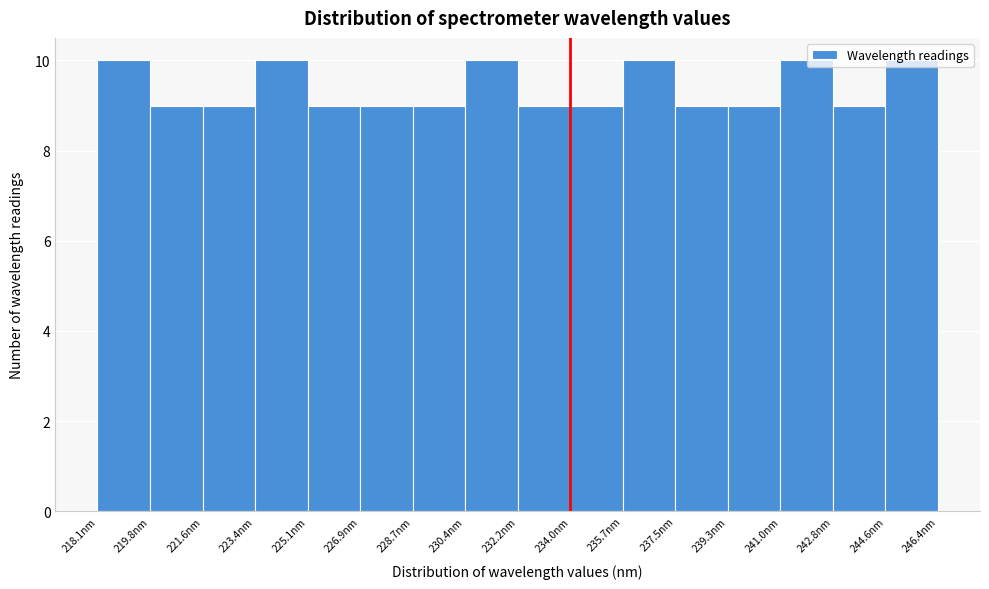

Reading left to right, transcribe this chart: for each bar, give the range it covers on the x-axis and its height. Neither the bar edges nor the heights are printed on the chart, so give them approximately, as read against the axes.

218.0 to 219.8: 10
219.8 to 221.6: 9
221.6 to 223.4: 9
223.4 to 225.2: 10
225.2 to 227.0: 9
227.0 to 228.6: 9
228.6 to 230.4: 9
230.4 to 232.2: 10
232.2 to 234.0: 9
234.0 to 235.8: 9
235.8 to 237.6: 10
237.6 to 239.2: 9
239.2 to 241.0: 9
241.0 to 242.8: 10
242.8 to 244.6: 9
244.6 to 246.4: 10